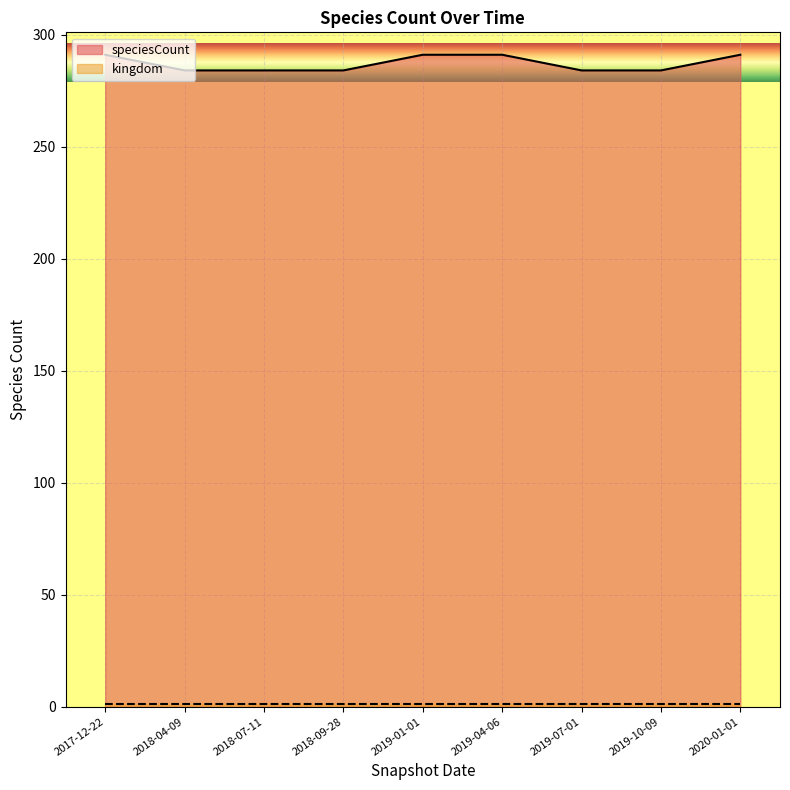

Rank the categories by value from lowest to highest.

2018-04-09, 2018-07-11, 2018-09-28, 2019-07-01, 2019-10-09, 2017-12-22, 2019-01-01, 2019-04-06, 2020-01-01